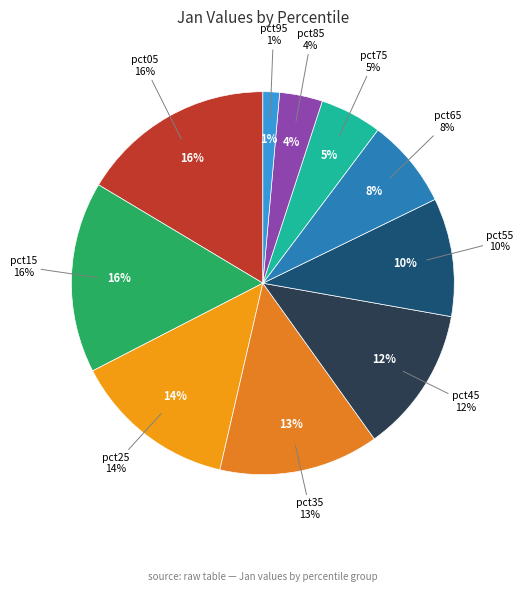

Does pct65 represent more than half of the total?

No